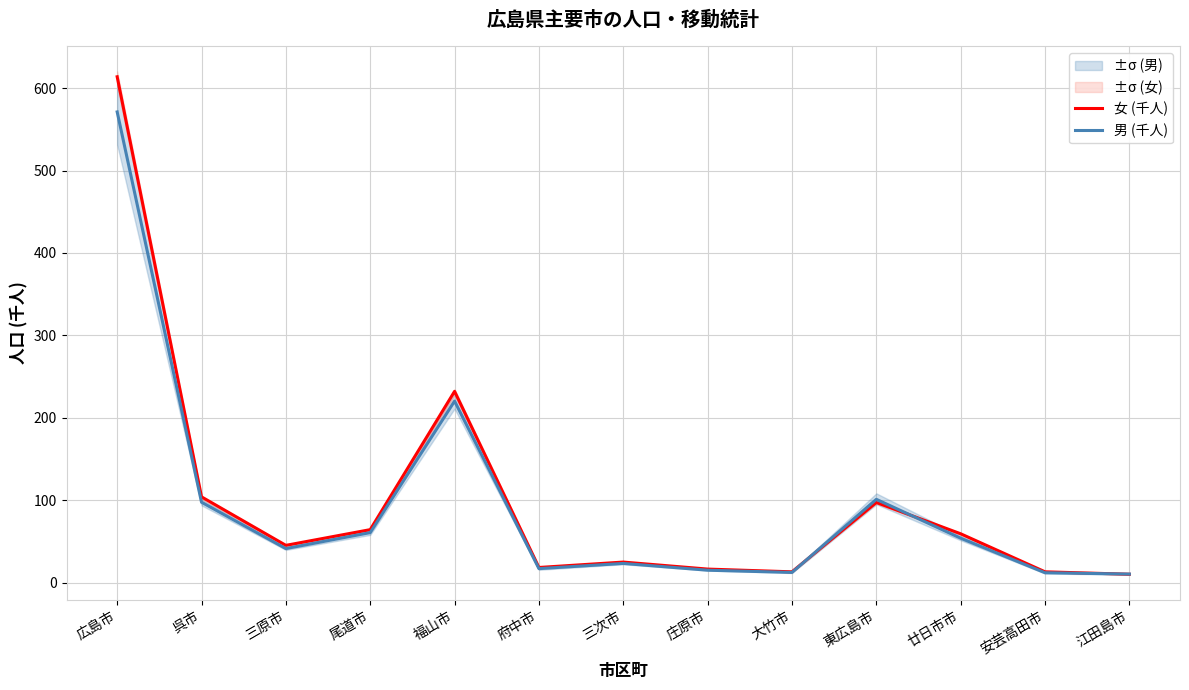

How many times do 男 (千人) and 女 (千人) cross each other?

3